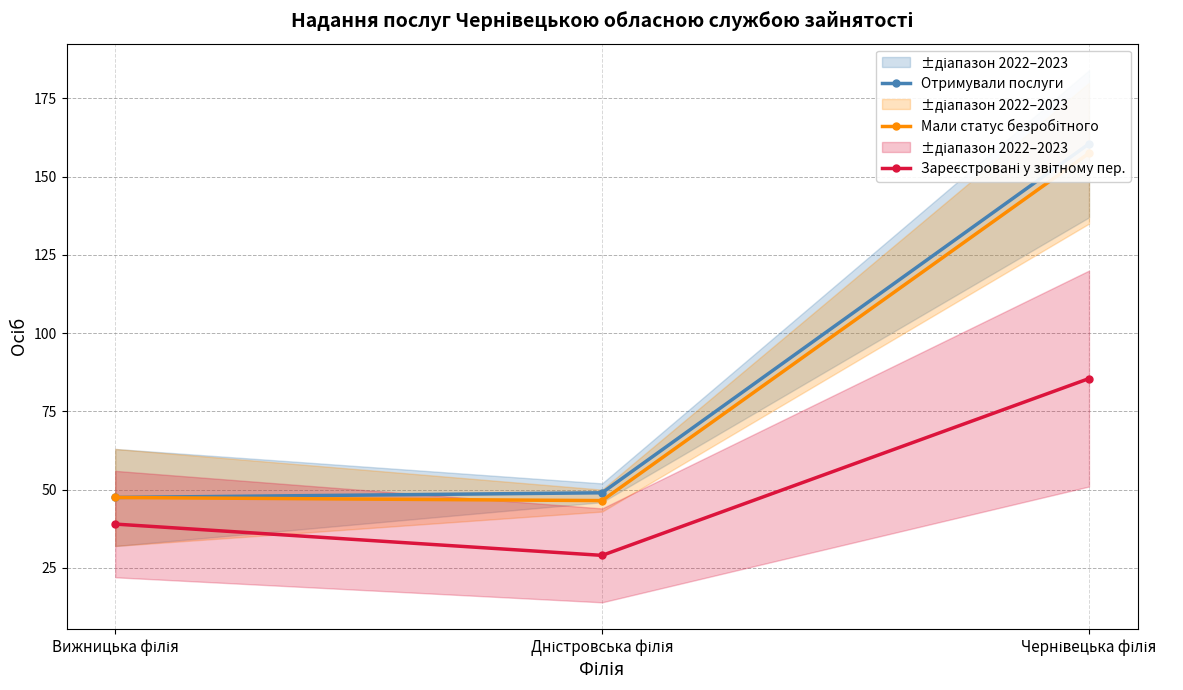

Is it true that Мали статус безробітного equals 81.8 at Дністровська філія?

False